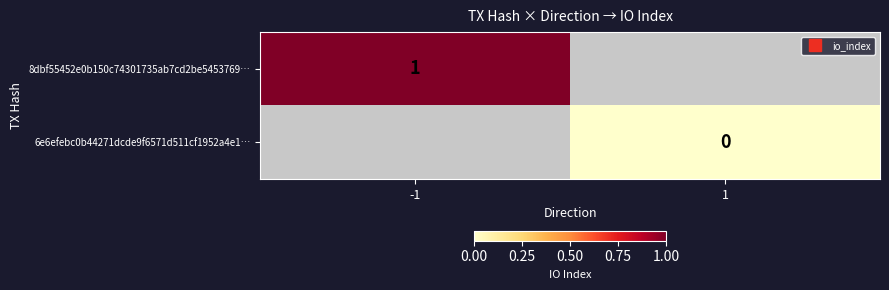

Which series has the widest spread of values?

8dbf55452e0b150c74301735ab7cd2be5453769…